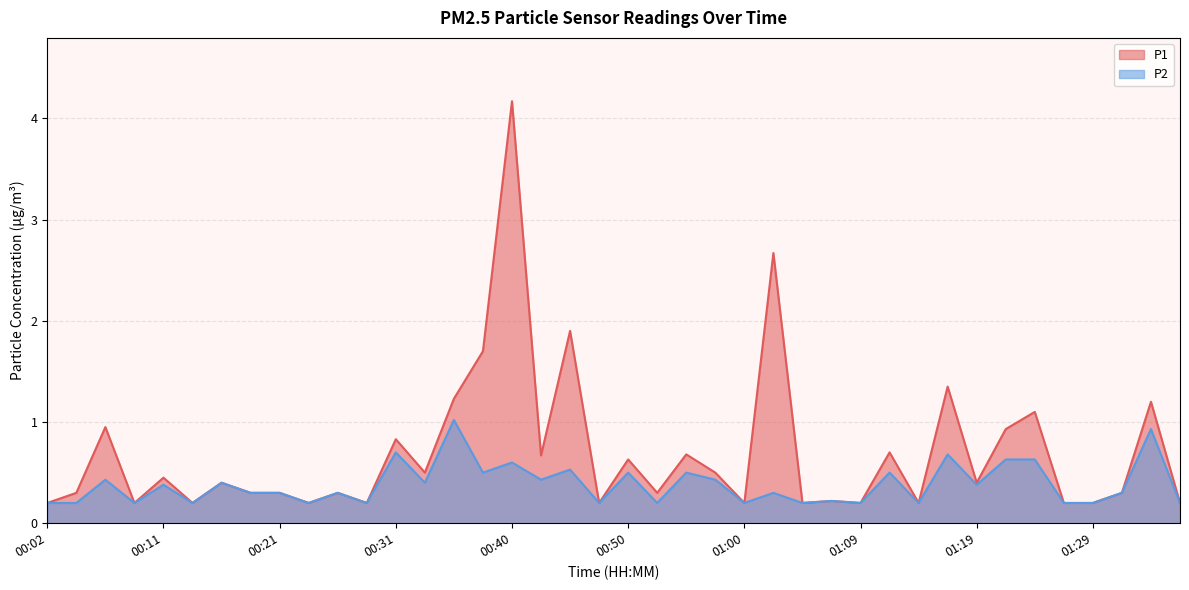

What is the smallest value displayed?

0.2